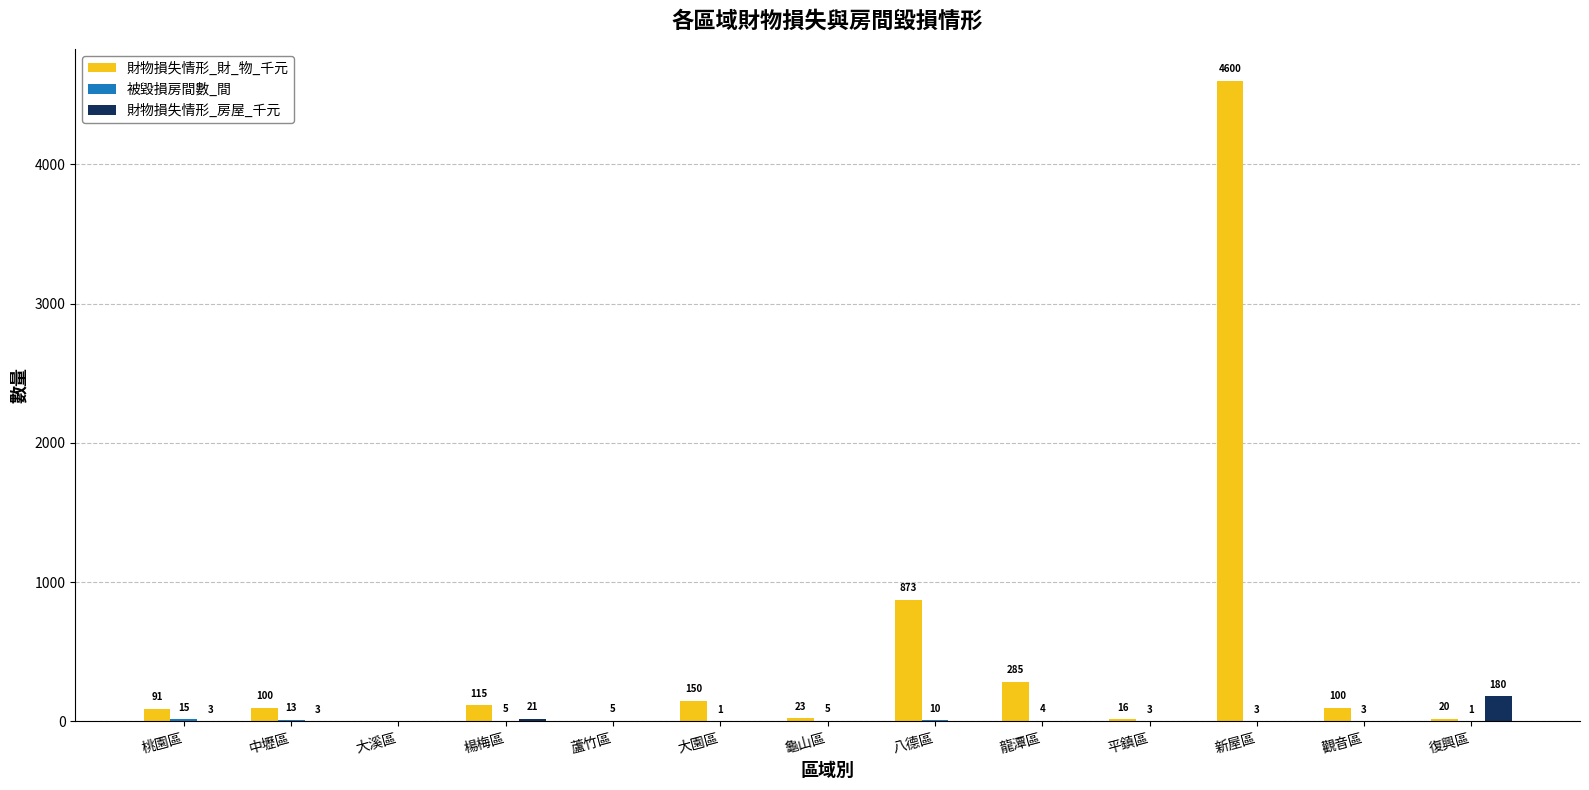

At which category does the chart reach its peak across all series?

新屋區